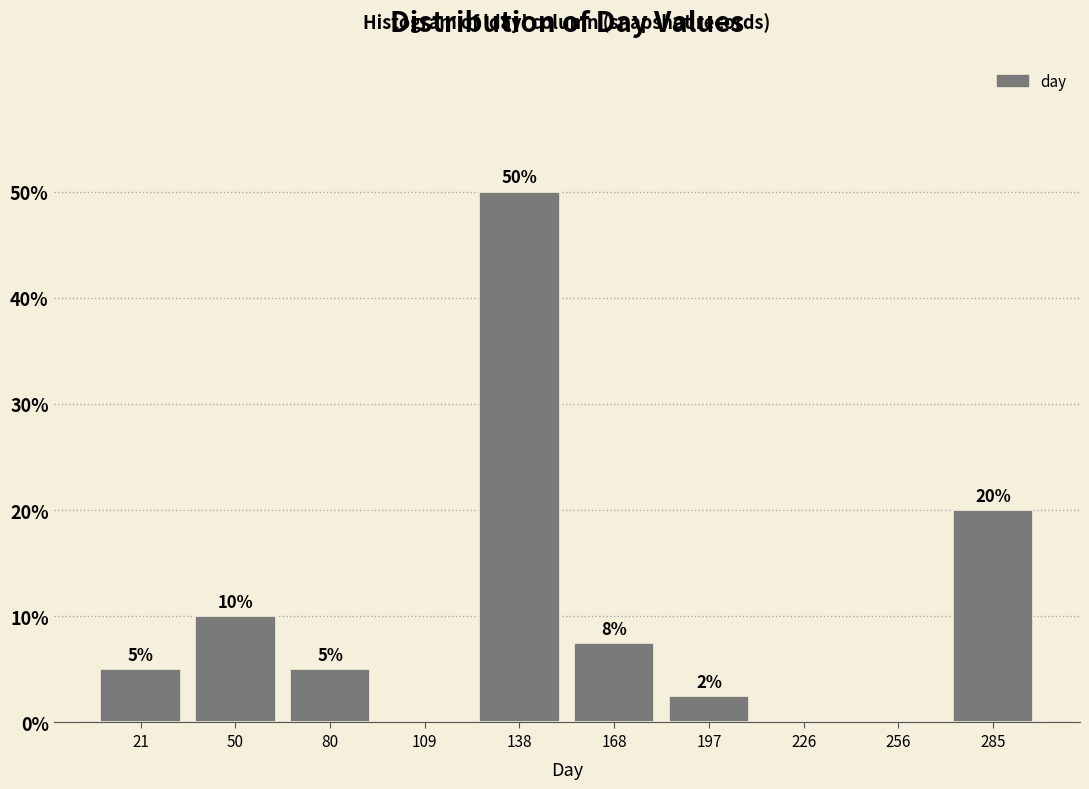

Over which range of the x-axis is the bar tallest?

125 to 155